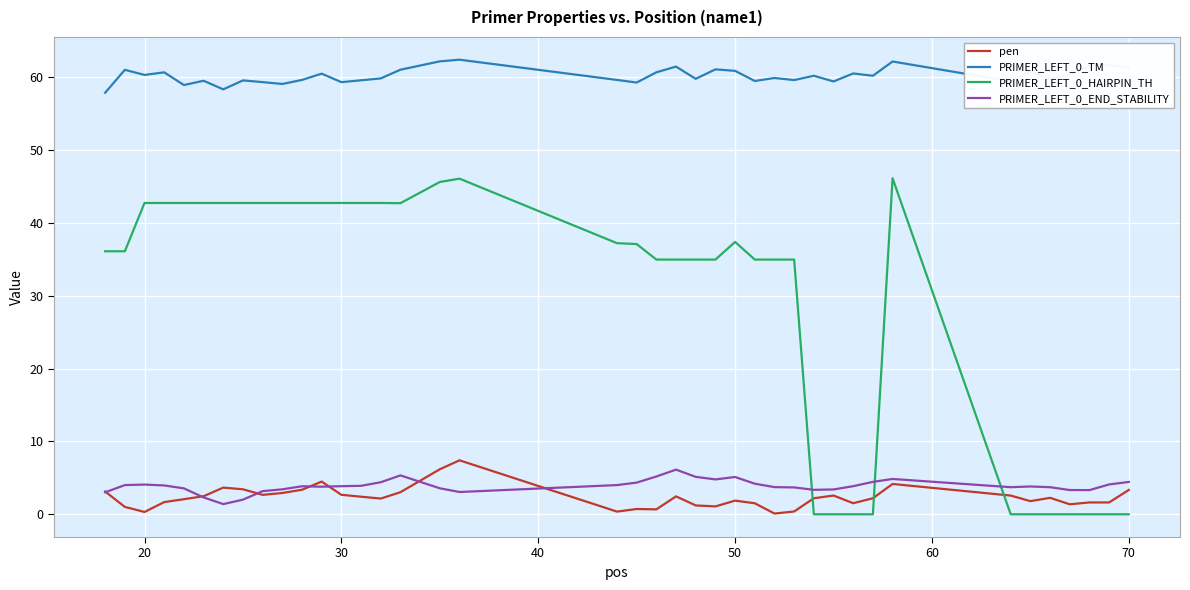

What is the greatest value displayed?

62.4